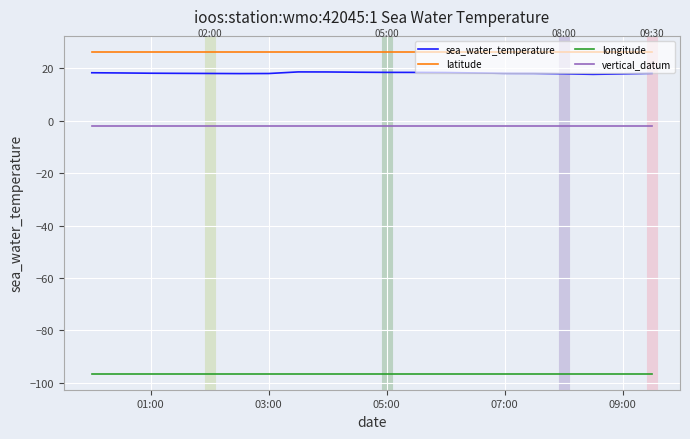

Which series has the widest spread of values?

sea_water_temperature